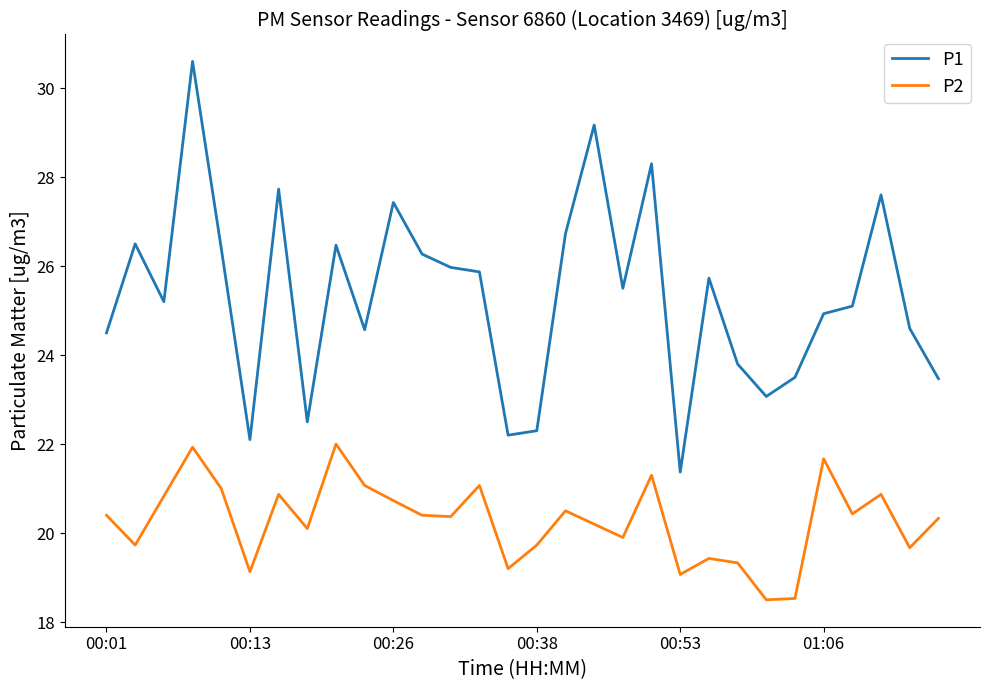

True or false: P2 and P1 intersect in this chart.

False